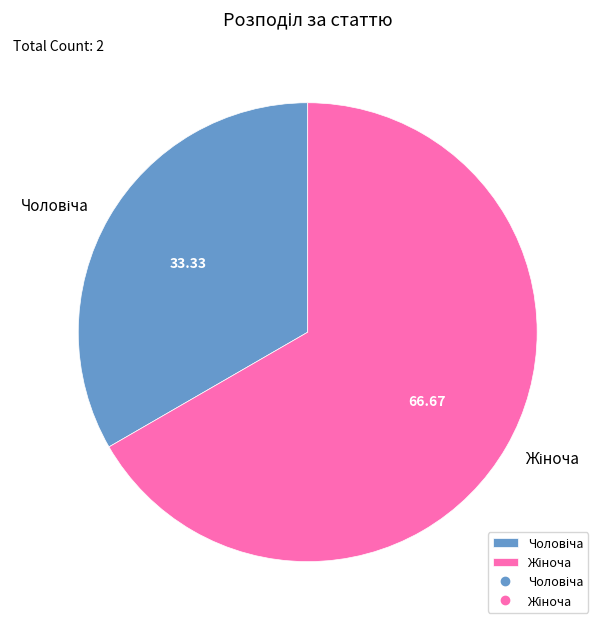

Is there a majority slice in this chart?

Yes